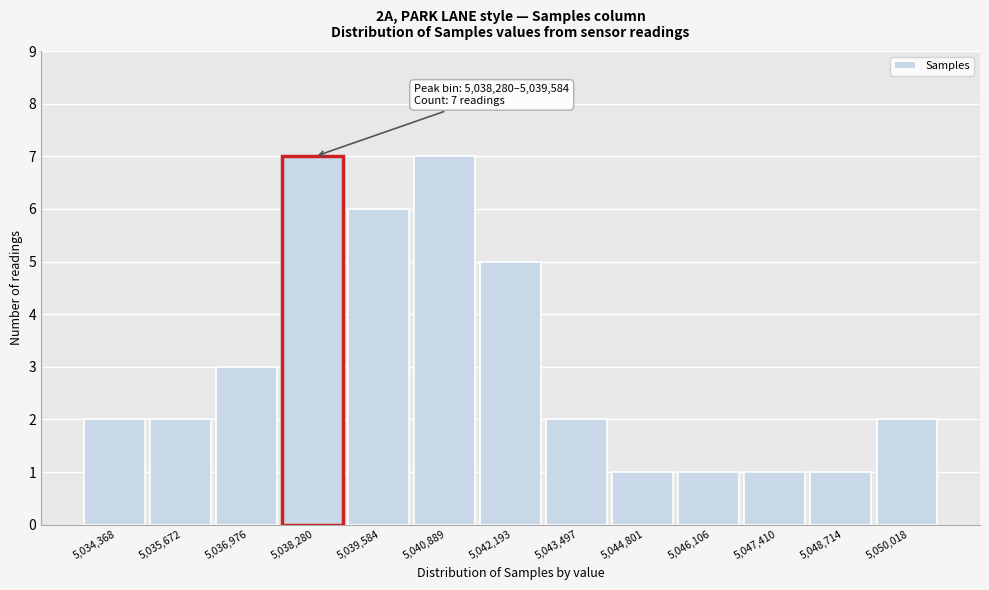

Reading right to left, transcribe all the data shown in this chart.

2	1	1	1	1	2	5	7	6	7	3	2	2